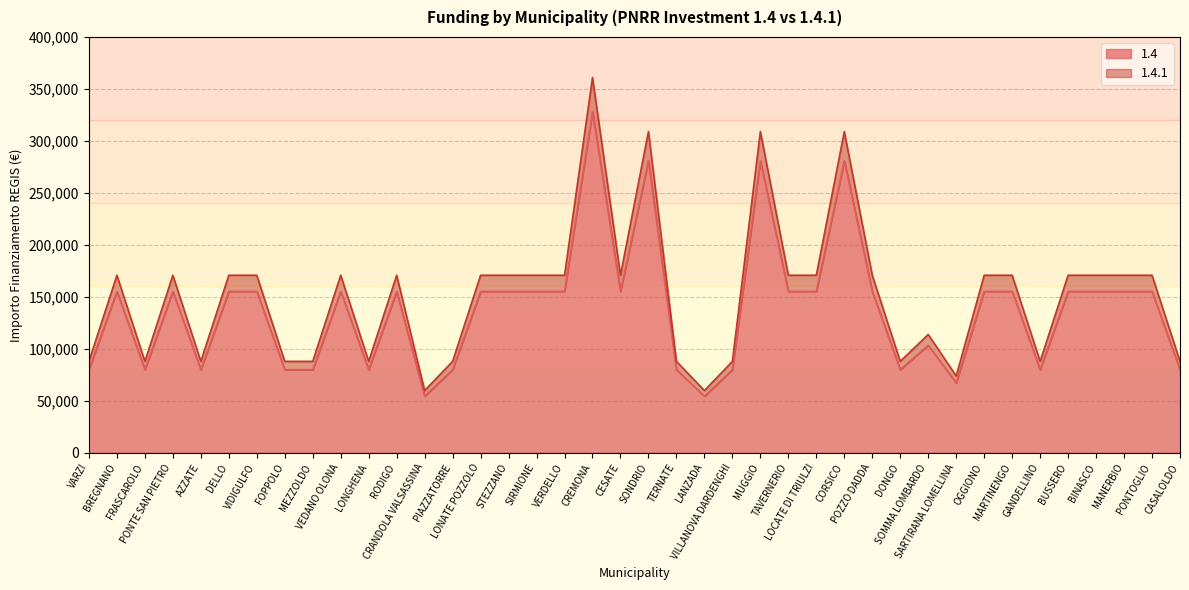

What are all the series names shown in the legend?

1.4, 1.4.1